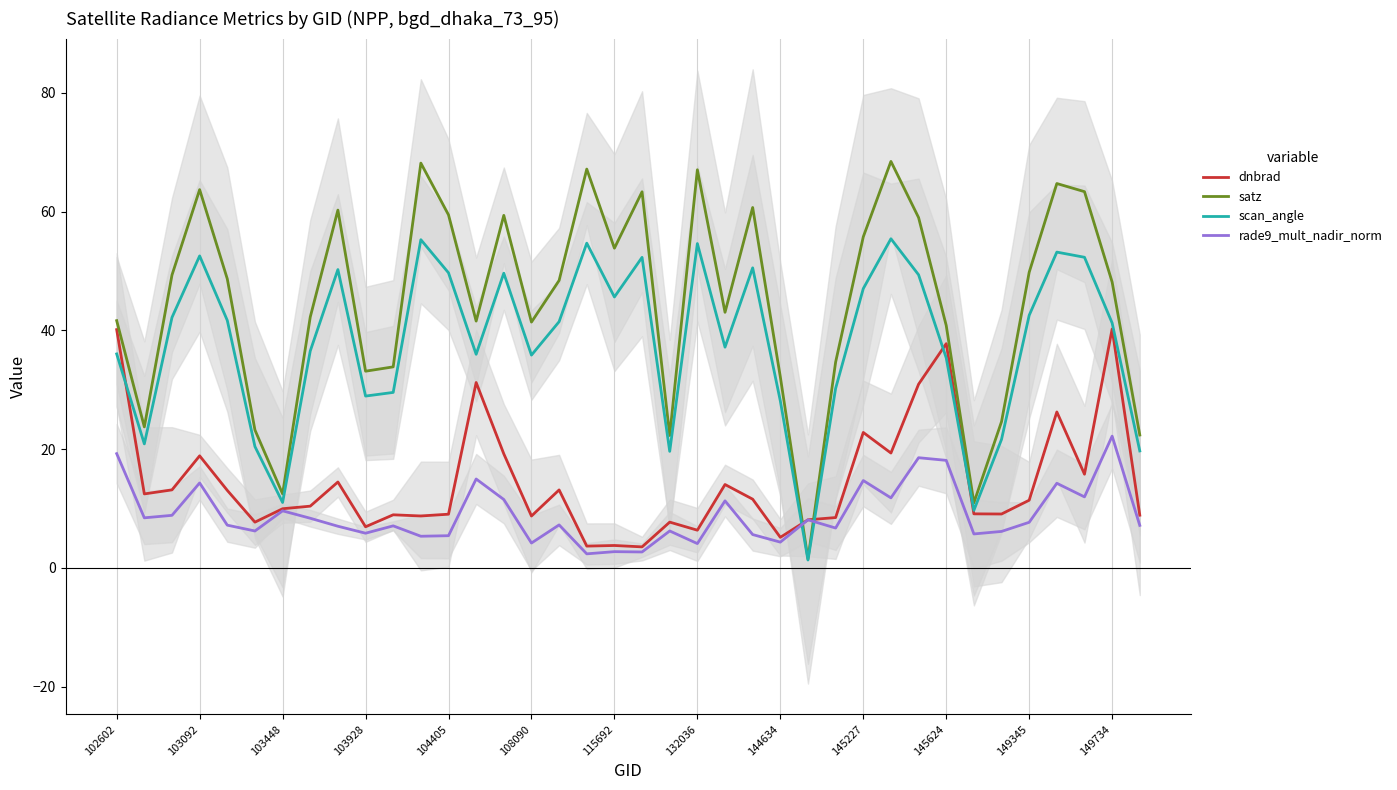

True or false: scan_angle has a value of 47.0 at 145227.

True